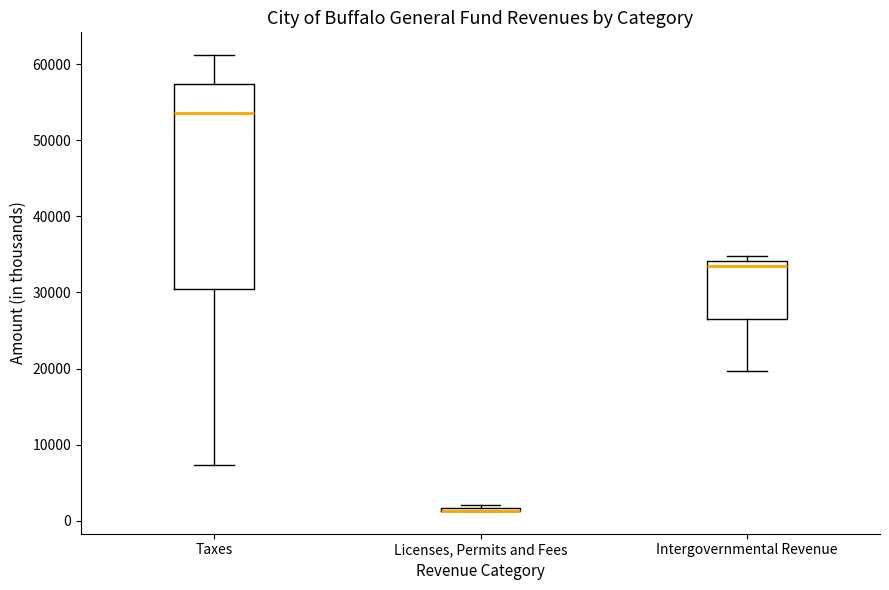

Reading left to right, transcribe this box plot: for each box, give where its median line is, the range the box spans, and where its two whiskers end, as read against the y-axis. The values are not printed on the chart, so give them approximately, as read against the axis.

Taxes: median 54000, box 30000 to 57000, whiskers 7000 to 61000
Licenses, Permits and Fees: box collapsed to a line at 1000, whiskers 1000 to 2000
Intergovernmental Revenue: median 33000, box 27000 to 34000, whiskers 20000 to 35000